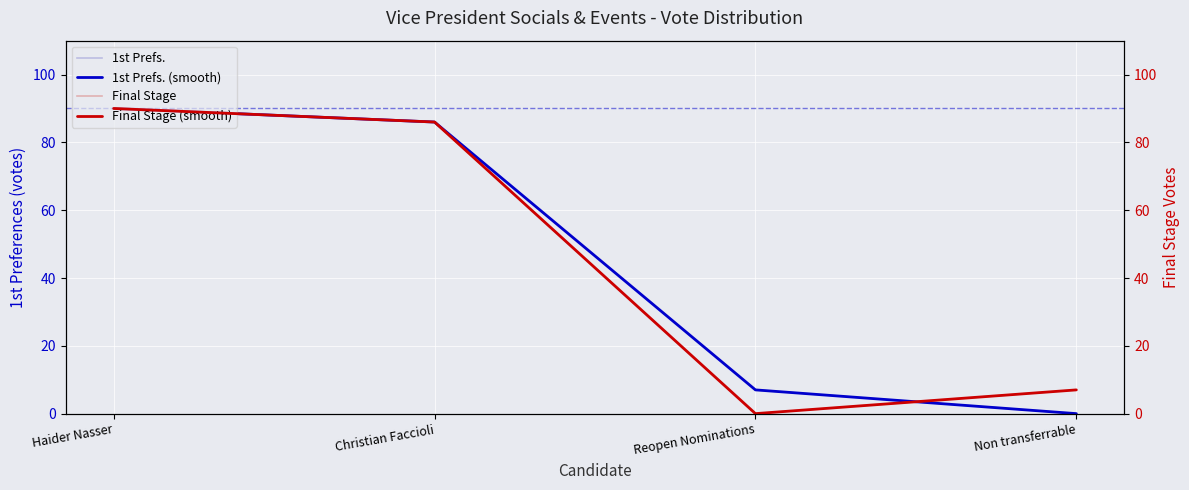

Is the value of 1st Prefs. at Haider Nasser greater than the value of Final Stage at Reopen Nominations?

Yes